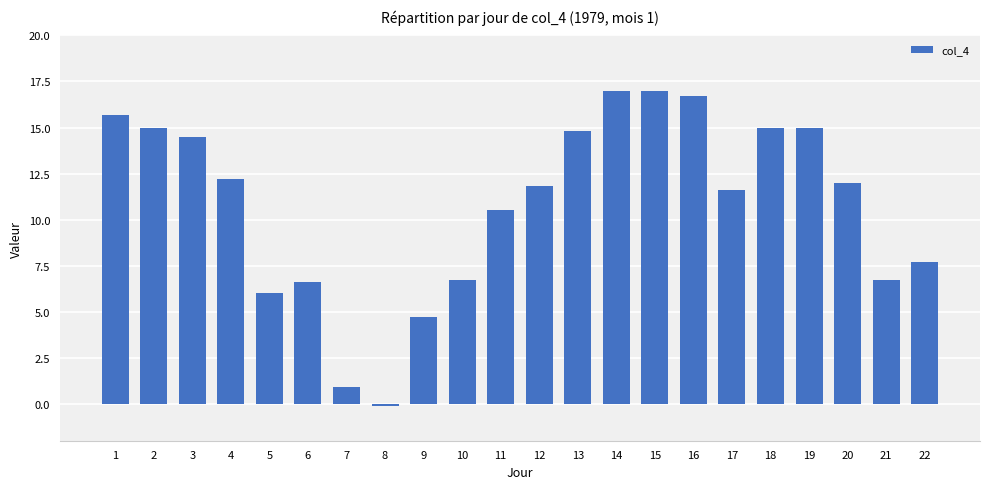

What is the difference between the values at 21 and 20?

5.3